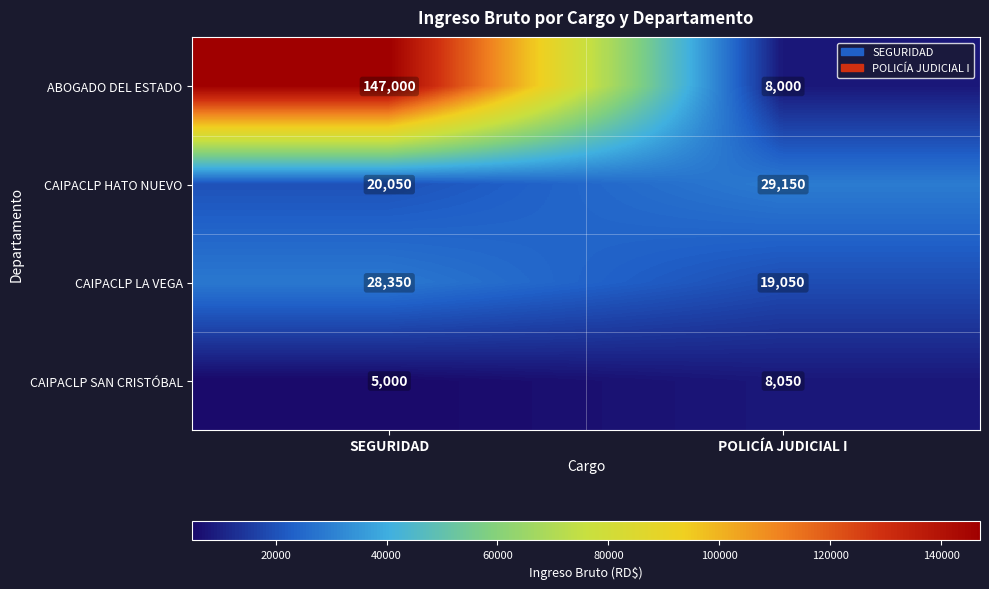

Which series changed the most between SEGURIDAD and POLICÍA JUDICIAL I?

ABOGADO DEL ESTADO